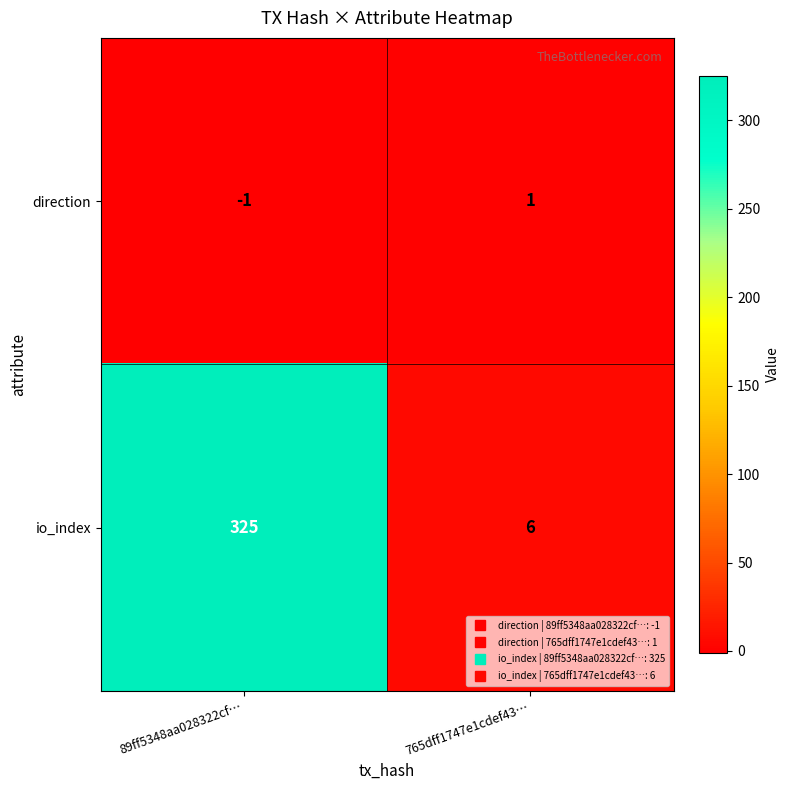

Is it true that direction equals 1 at 765dff1747e1cdef43…?

True